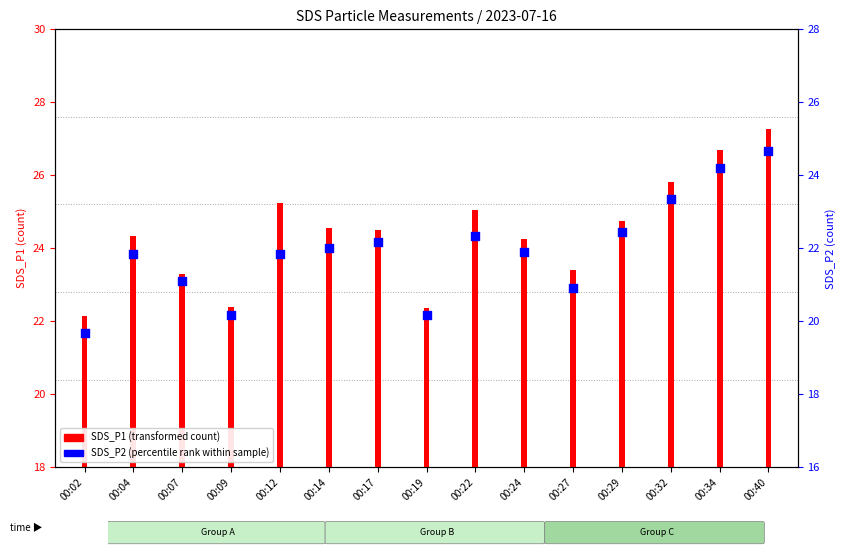

Which has a higher value, 00:27 or 00:09?

00:27